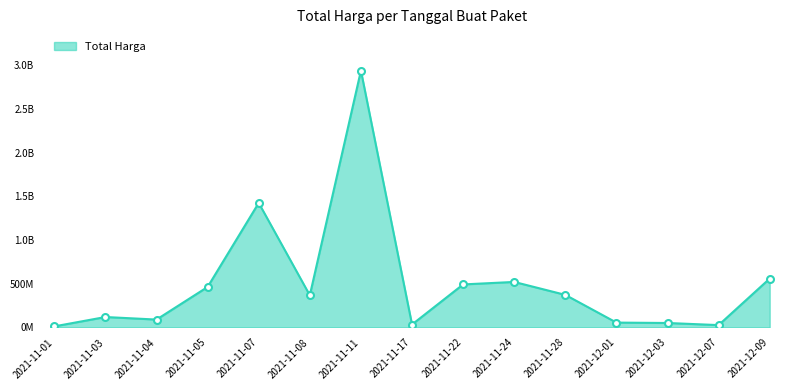

Does the chart have visible grid lines?

No